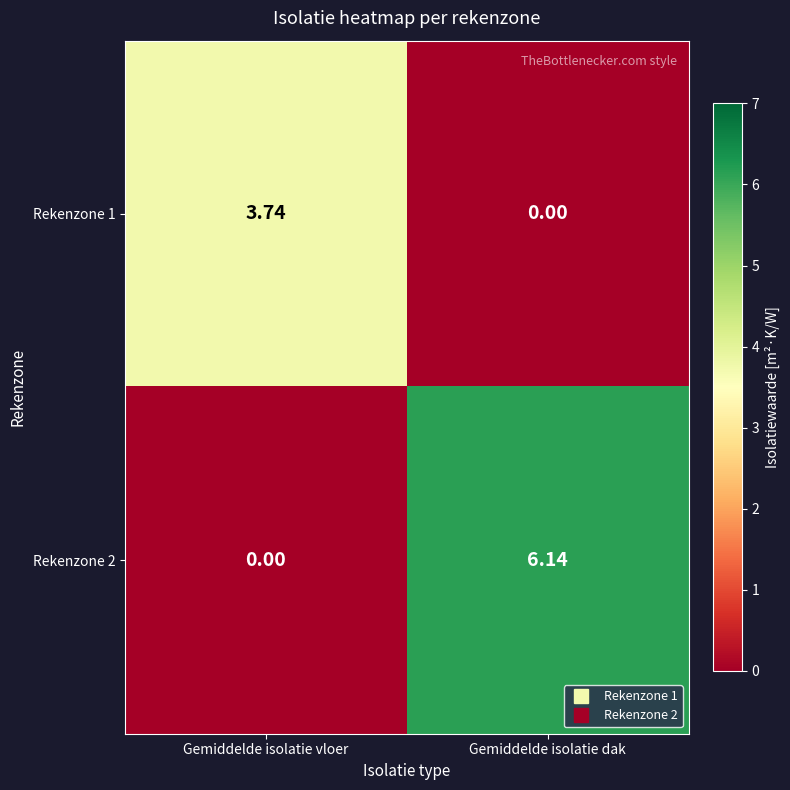

At which label does Rekenzone 2 first exceed 6?

Gemiddelde isolatie dak